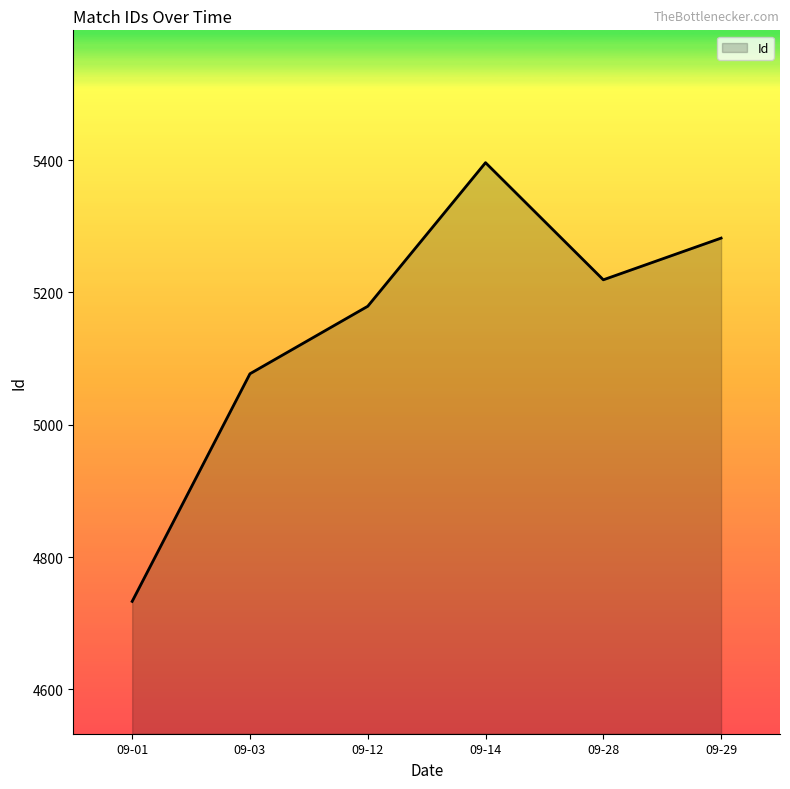

Rank the categories by value from lowest to highest.

09-01, 09-03, 09-12, 09-28, 09-29, 09-14